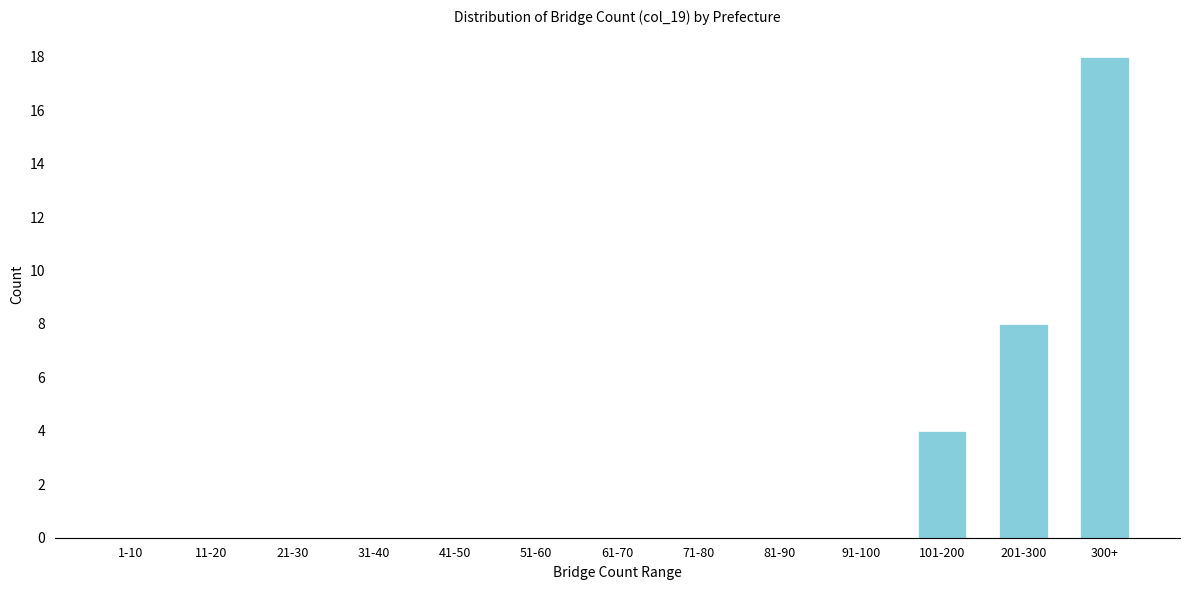

Reading left to right, extract all data points from this chart.

1-10=0	11-20=0	21-30=0	31-40=0	41-50=0	51-60=0	61-70=0	71-80=0	81-90=0	91-100=0	101-200=4	201-300=8	300+=18